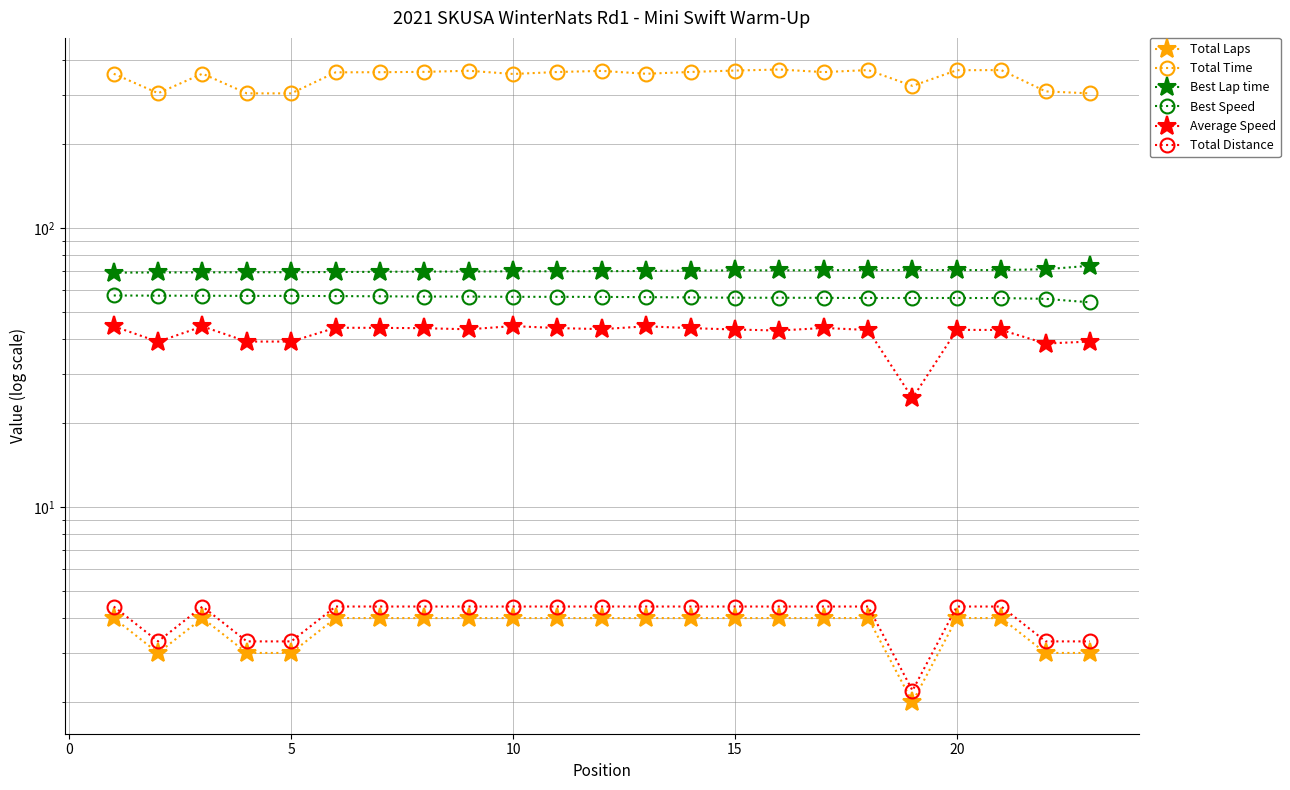

What is the spread (max minus min) of values at 15?

362.2